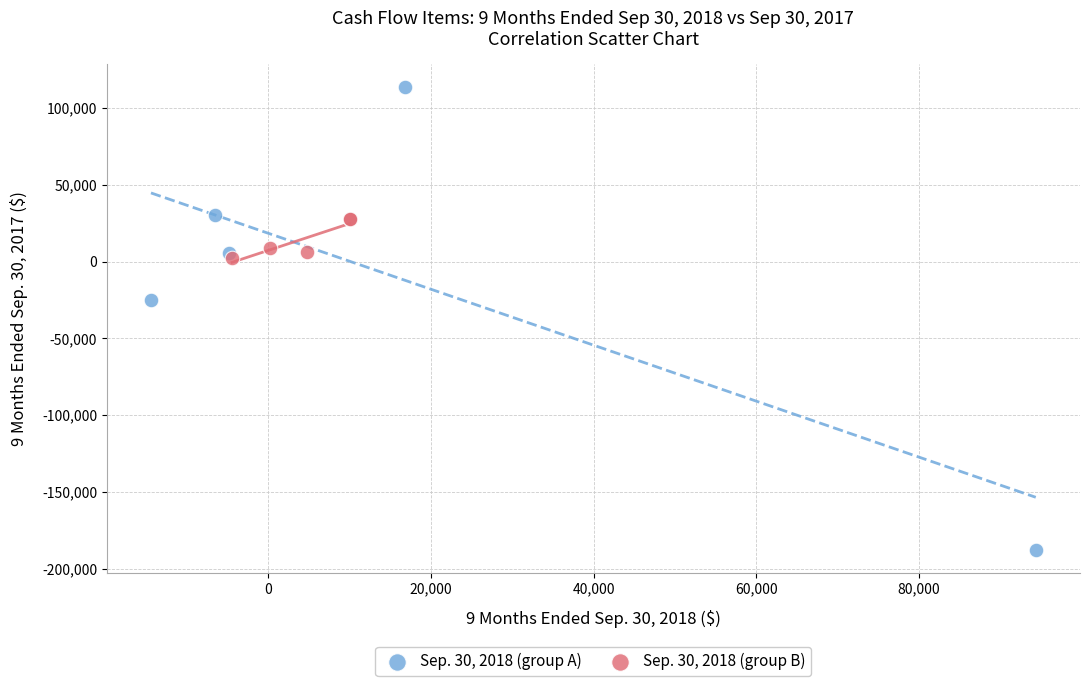

Which series contains the highest Y value?

Sep. 30, 2018 (group A)